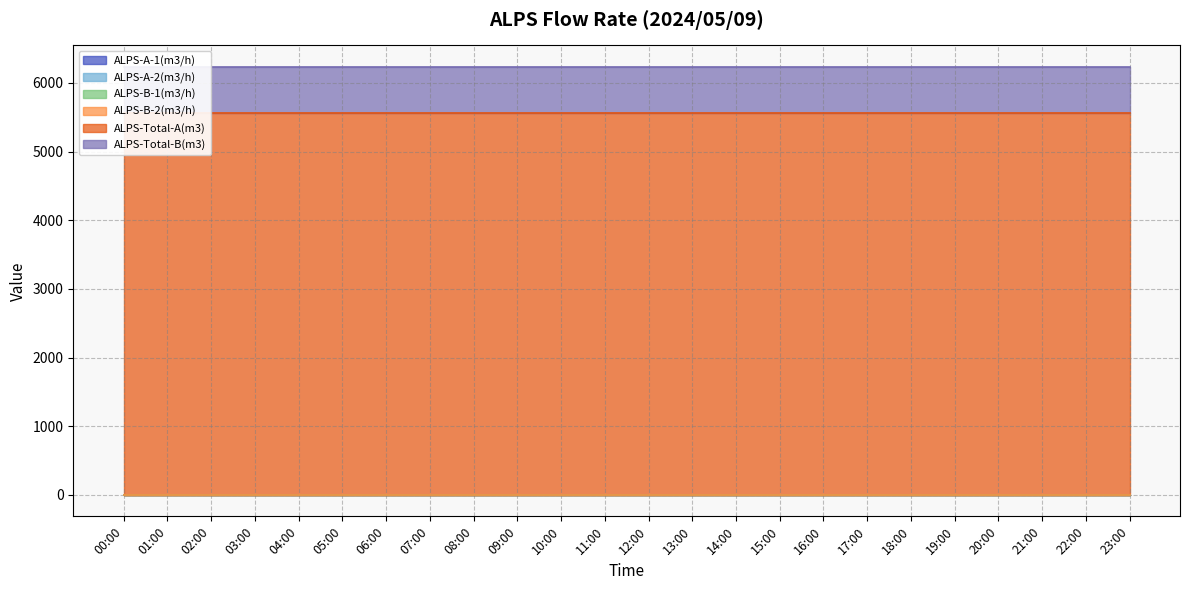

What is the label of the 10th point from the left?

09:00